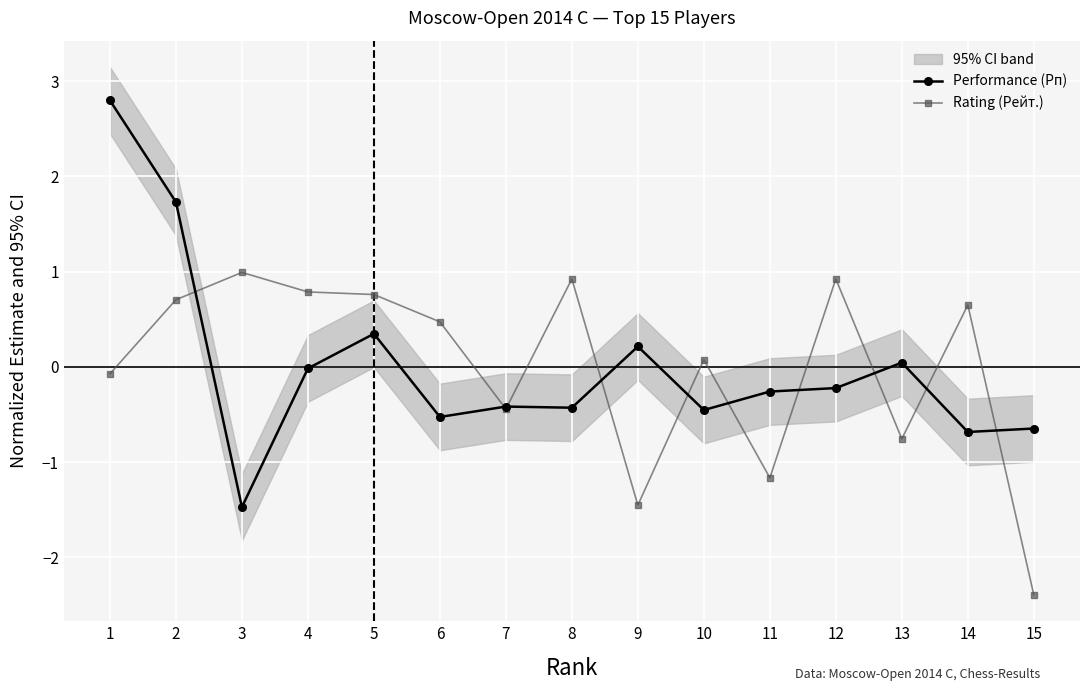

Is it true that Performance (Рп) equals 0.0 at 13?

True